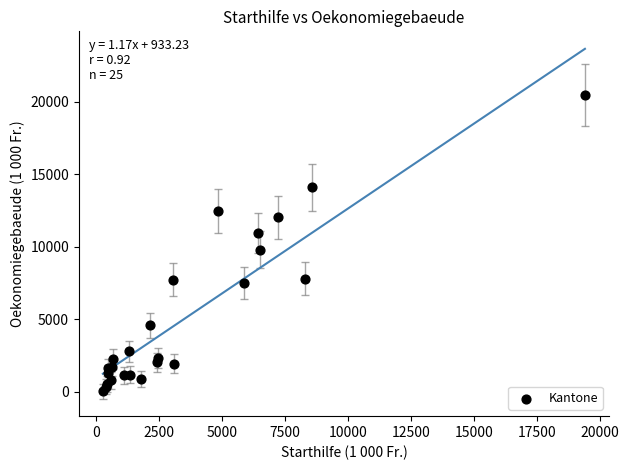

What Y value in the scatter plot is closest to 10235?

9793